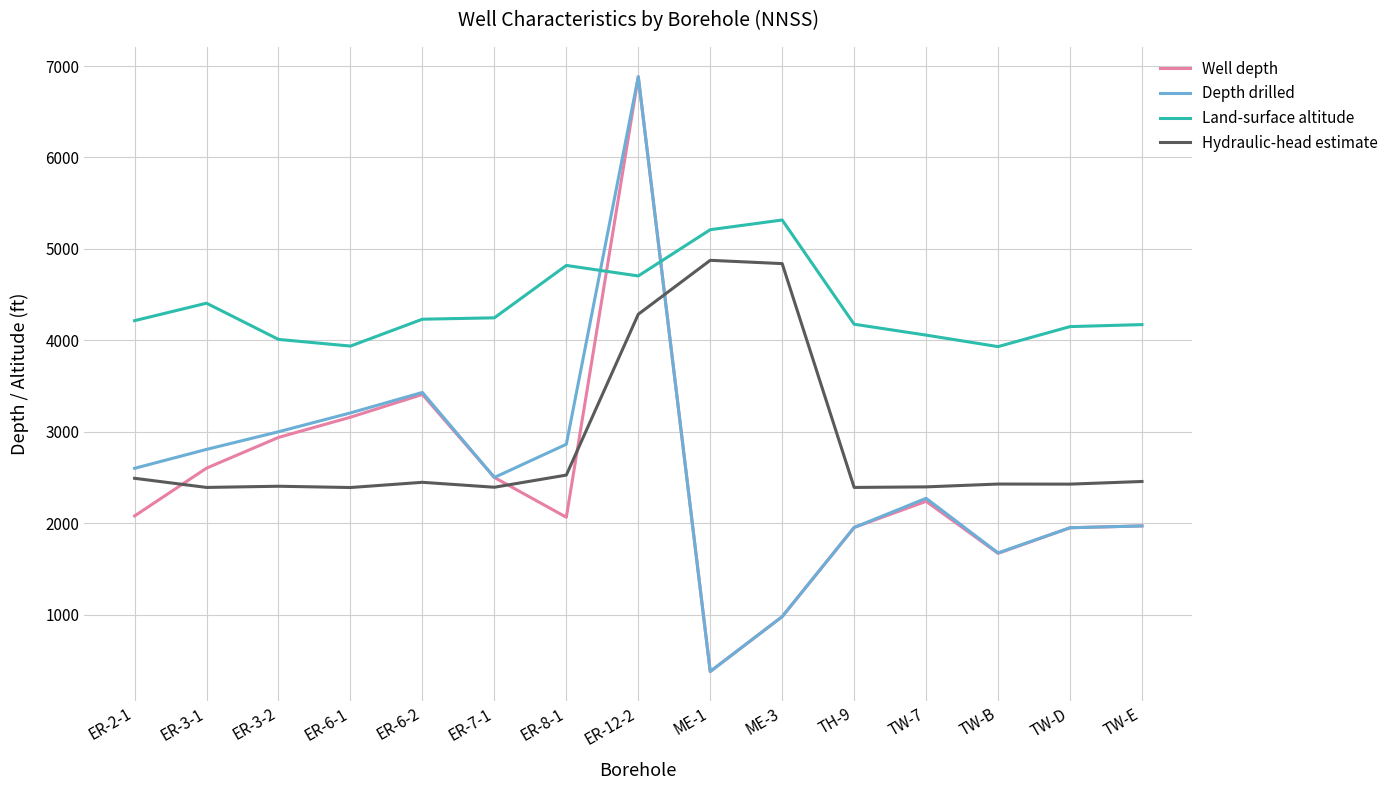

The Hydraulic-head estimate series shows 4285 at ER-12-2. True or false?

True